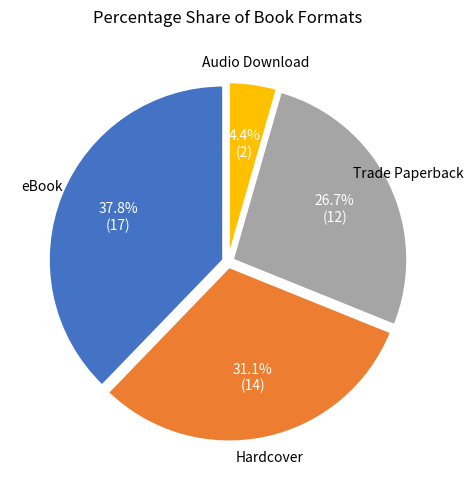

Is there any slice that represents more than half of the pie?

No